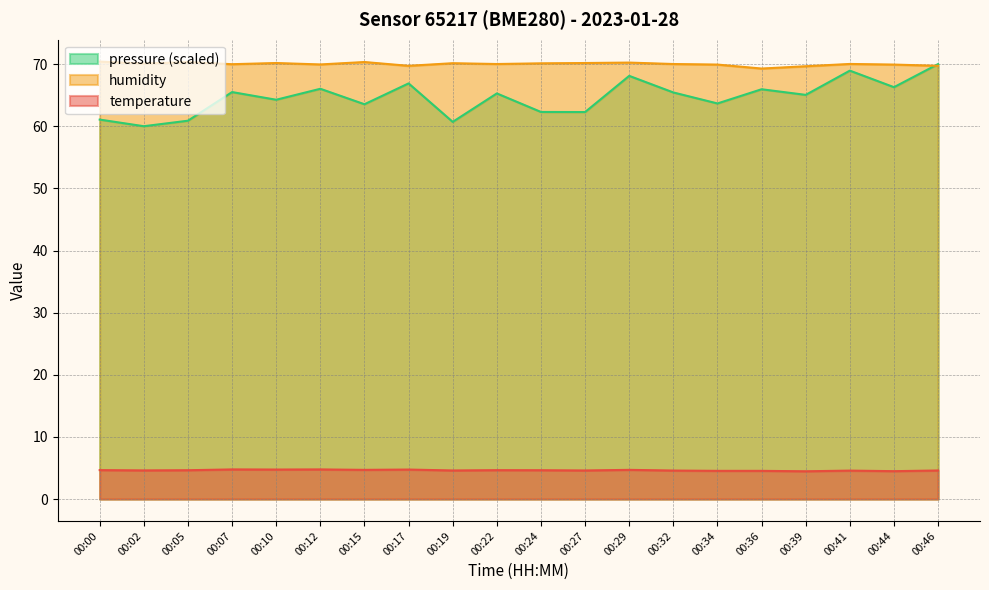

Is it true that pressure_norm equals 85.2 at 00:10?

False